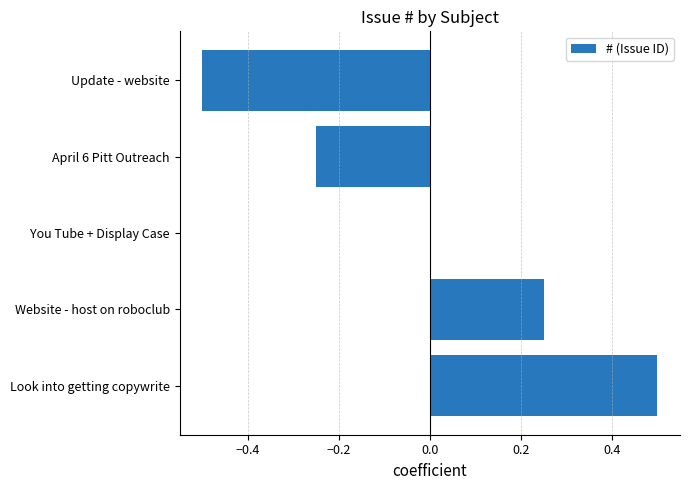

True or false: the data shows 0.5 at Look into getting copywrite.

True